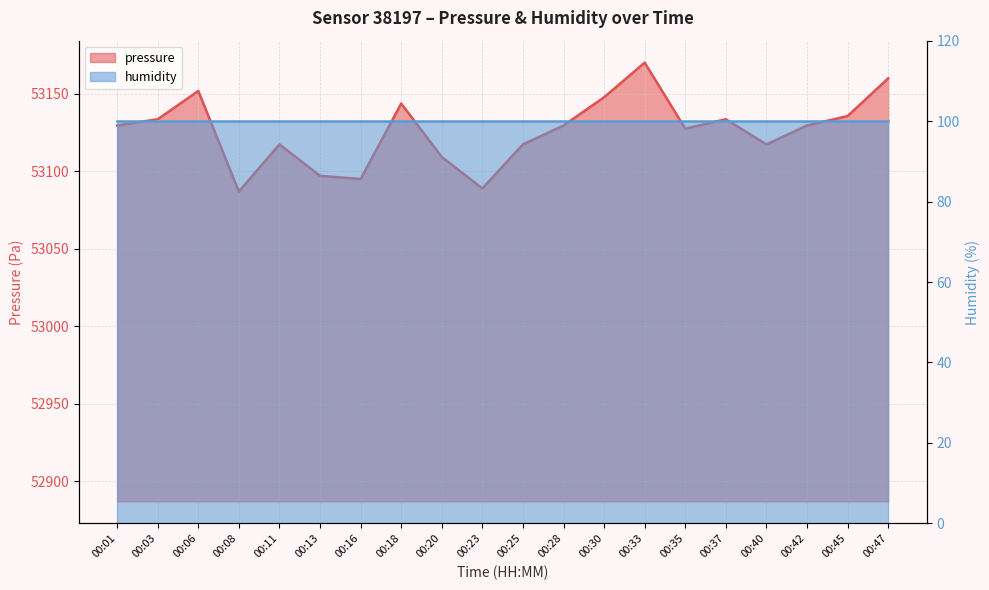

Where is the data nearest to the value 53128?

00:35